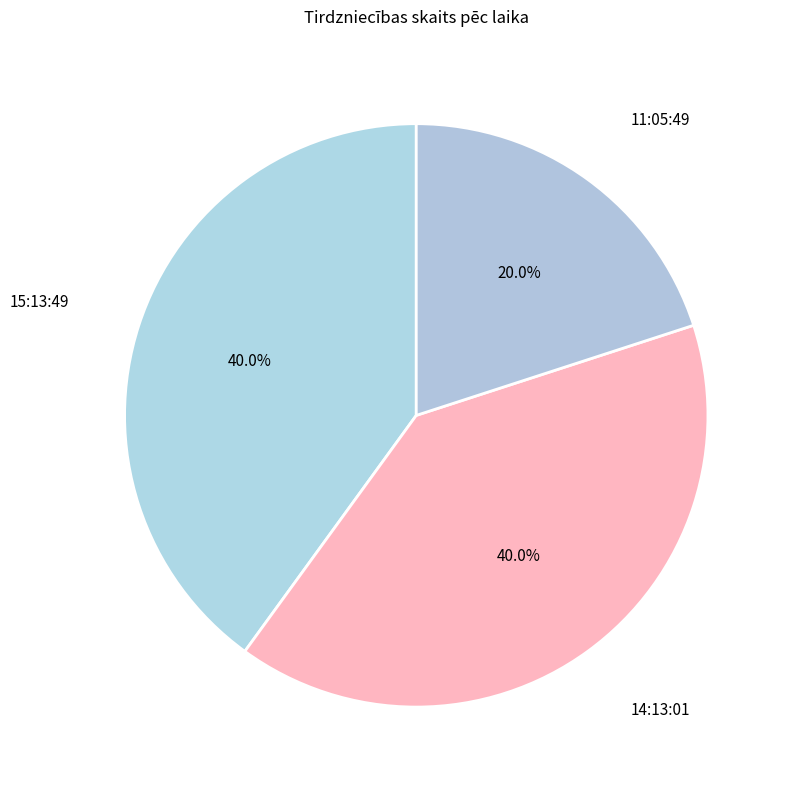

To the nearest percent, what is the difference between the largest and smallest slice percentages?

20%